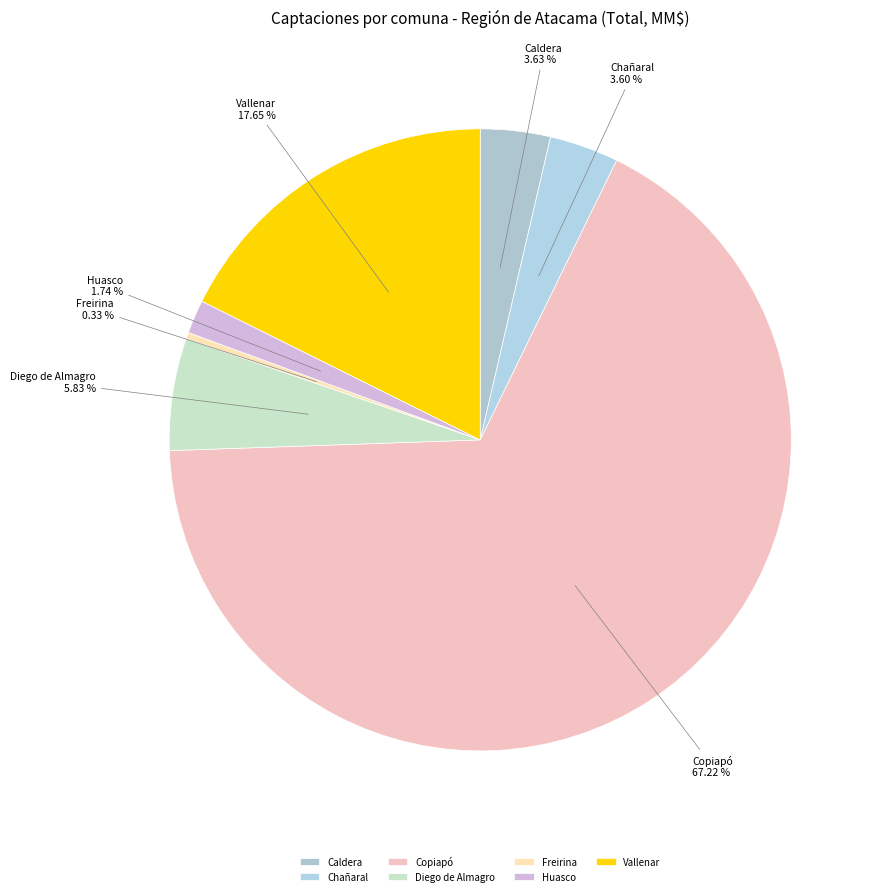

To the nearest percent, what is the difference between the largest and smallest slice percentages?

67%